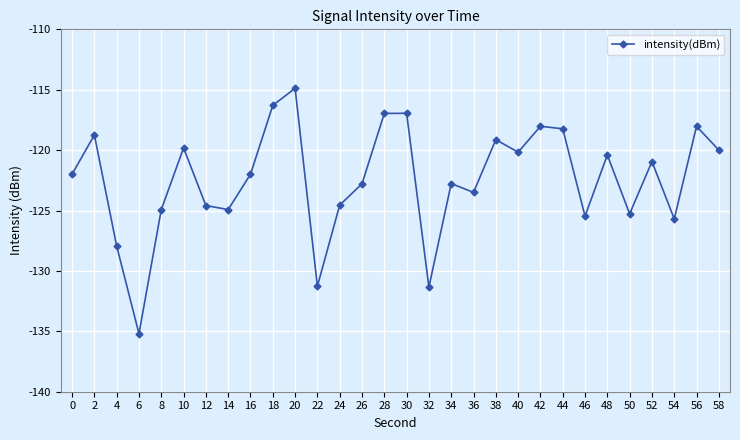

How many lines are shown in the chart?

1